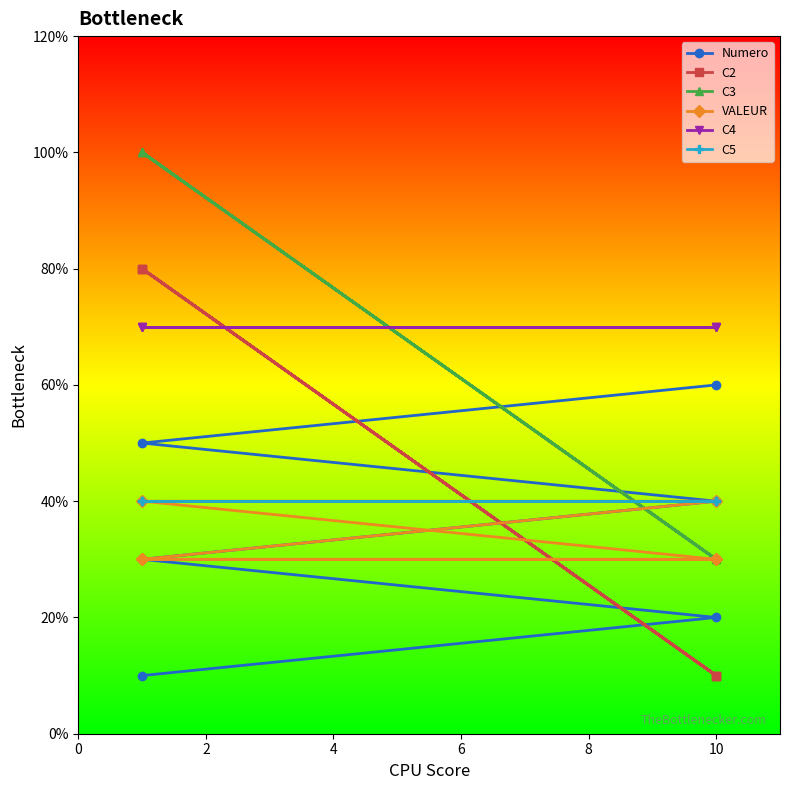

Between 2 and 0, which is larger?

2